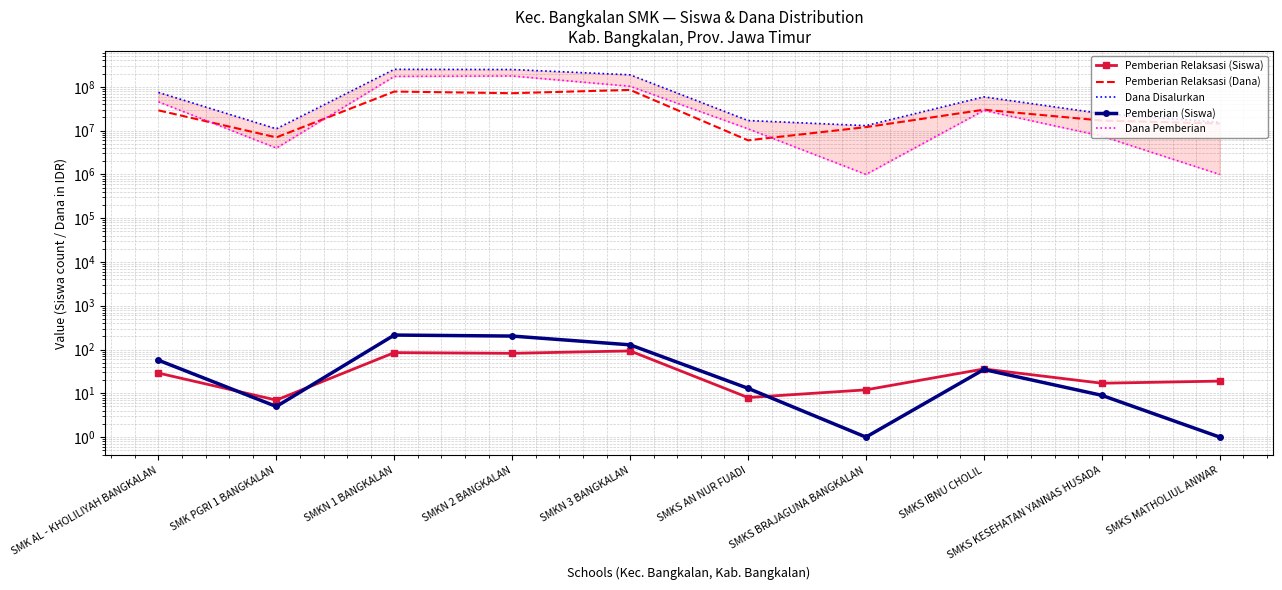

What is the average value of the Dana Pemberian series?

55200000